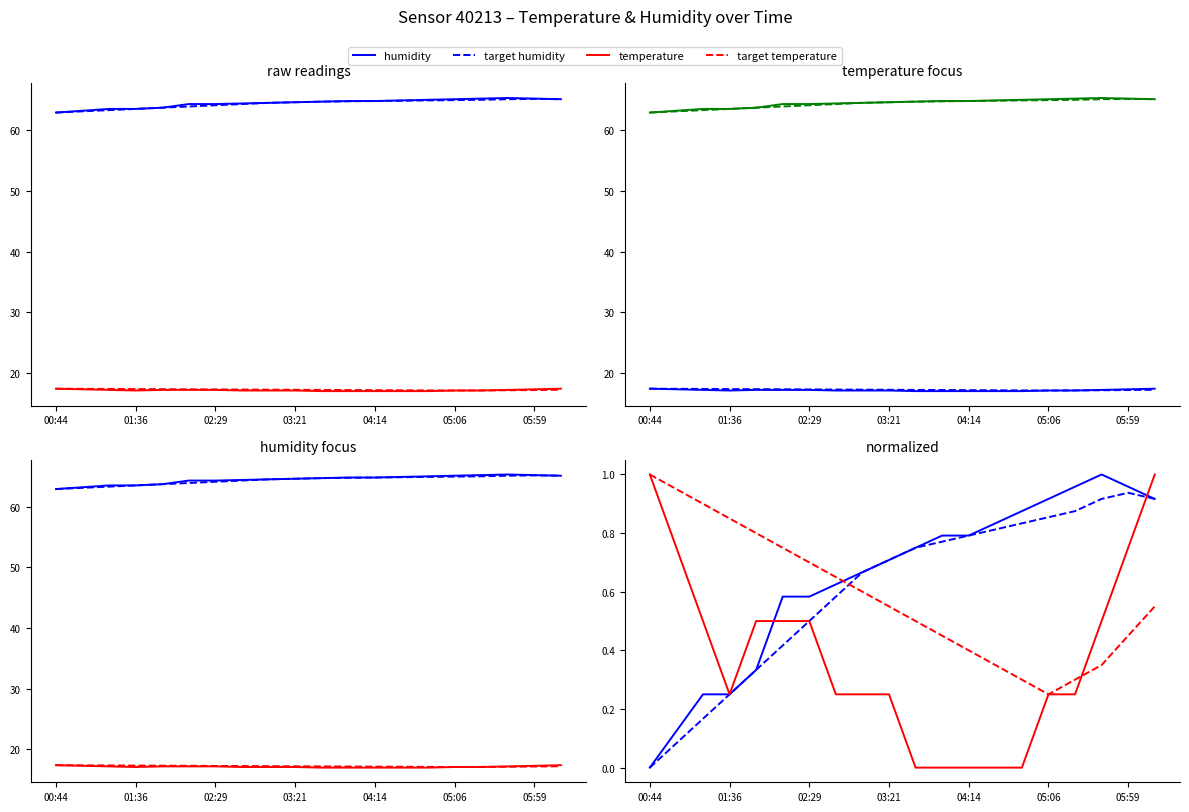

At which category does target temperature reach its first local valley?

05:06